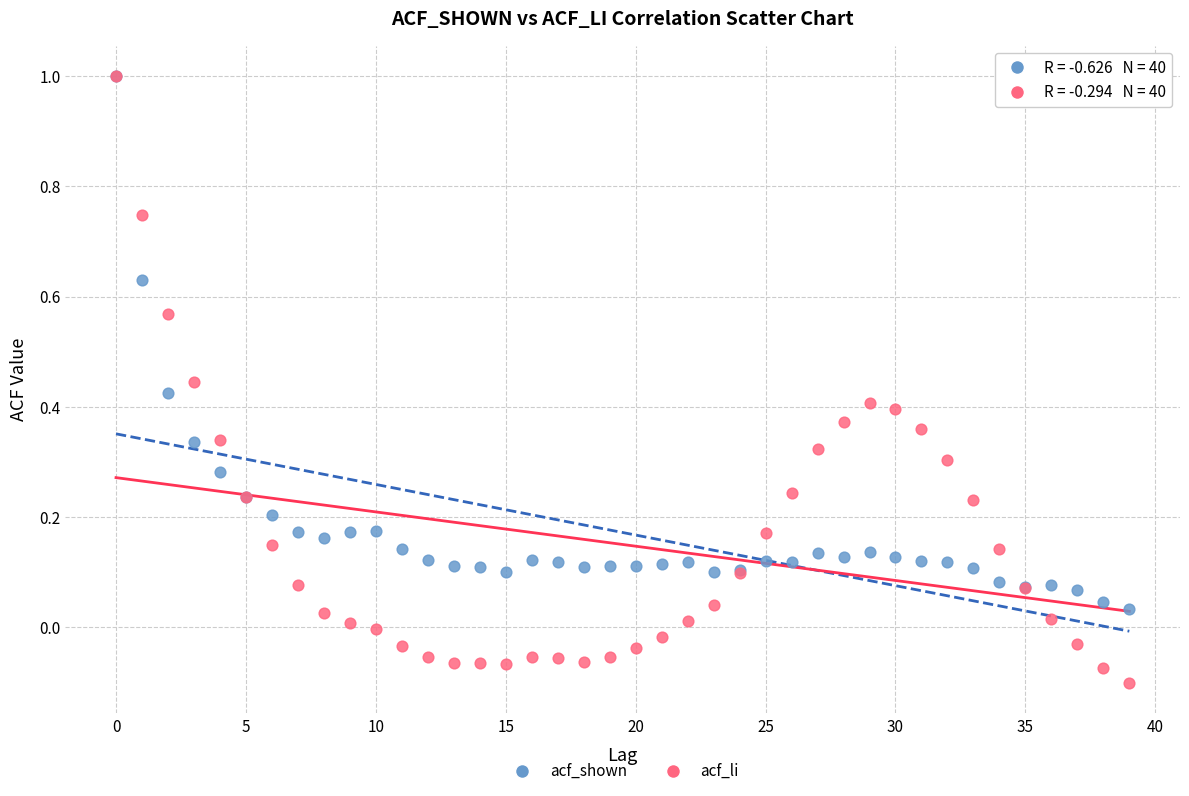

What are all the series names shown in the legend?

acf_shown, acf_li